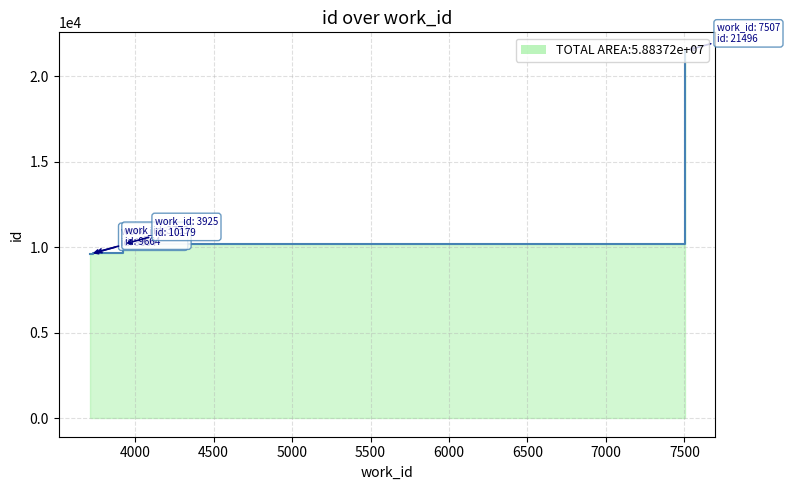

Reading right to left, what are all the values shown in this chart?

21496	10179	9664	9604